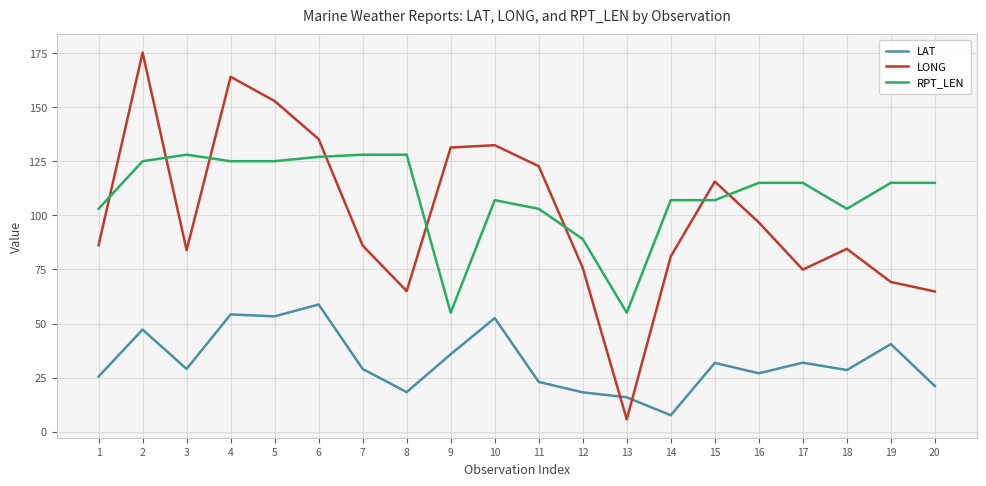

True or false: LAT and RPT_LEN cross at least once.

False